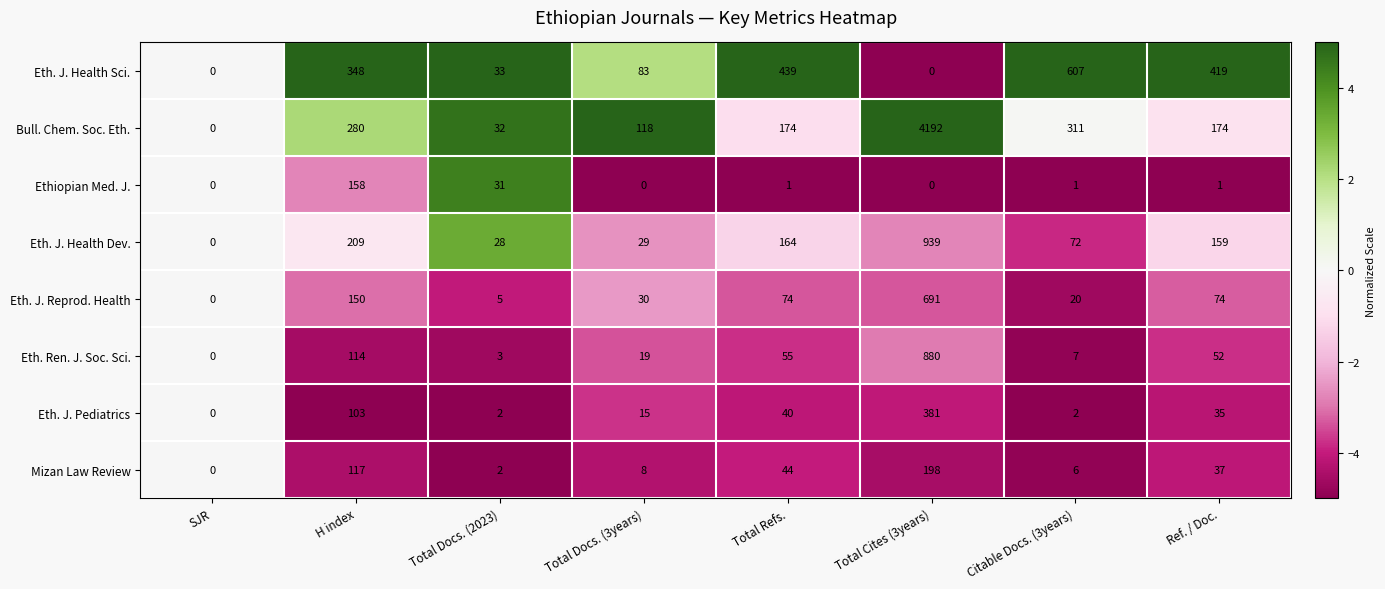

What is the spread (max minus min) of values at Citable Docs. (3years)?

606